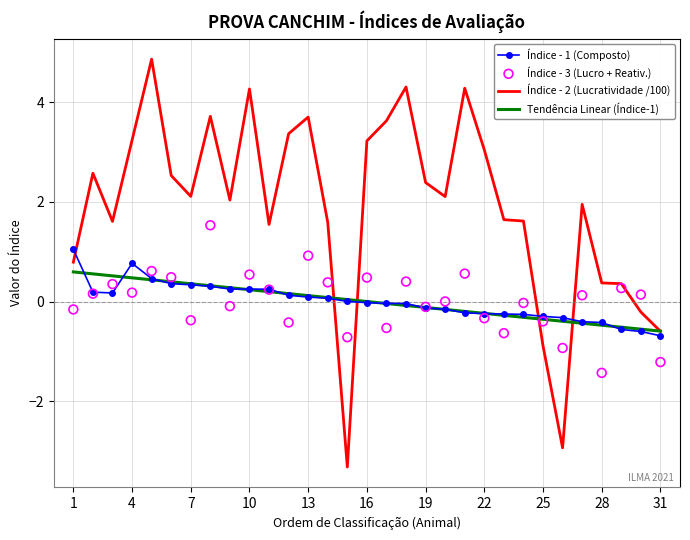

Which series has the widest spread of Y values?

Índice - 2 (Lucratividade /100)